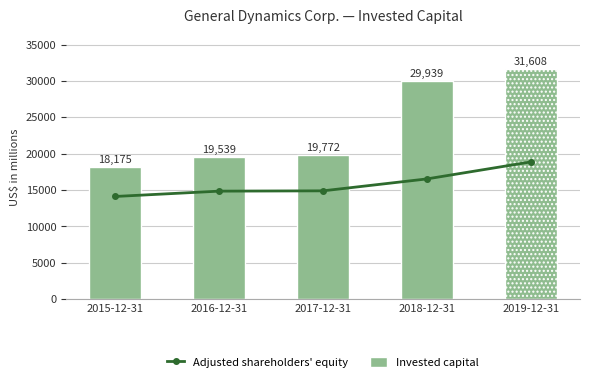

List the labels in order of value, smallest first.

2015-12-31, 2016-12-31, 2017-12-31, 2018-12-31, 2019-12-31